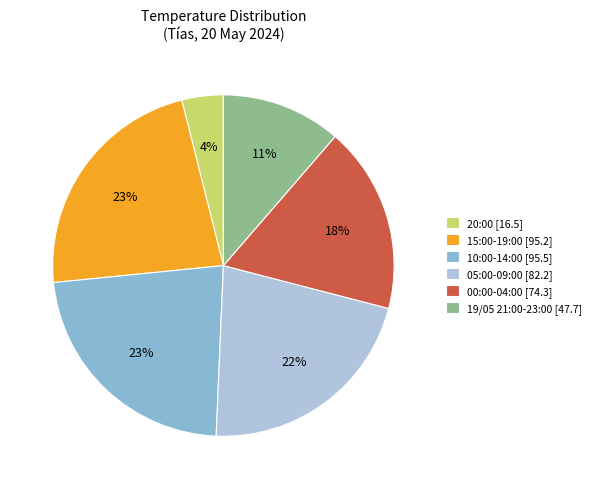

Which slice is the smallest?

20:00 [16.5]